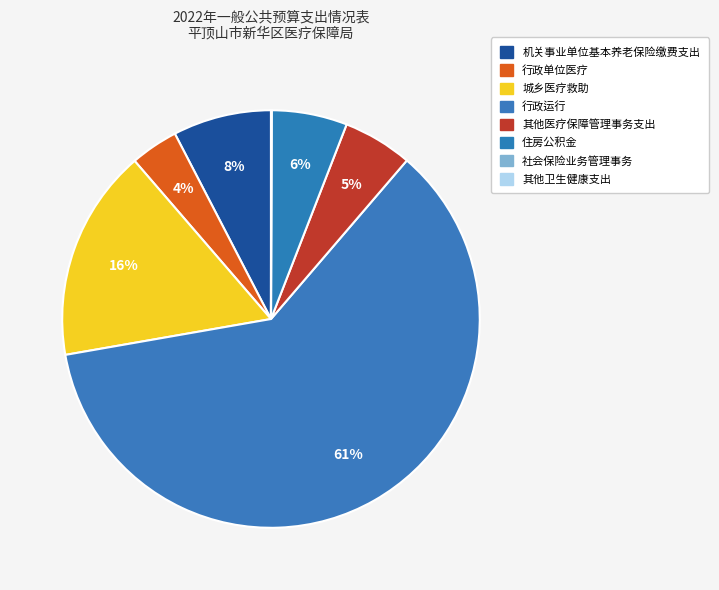

How many slices are in this pie chart?

8